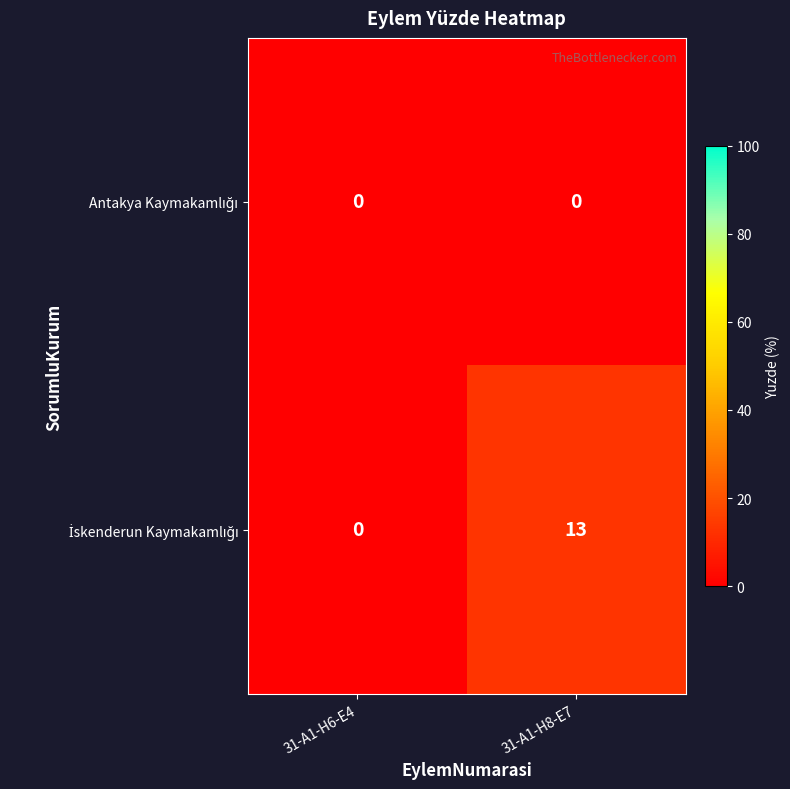

At which category is the sum across all series the highest?

31-A1-H8-E7